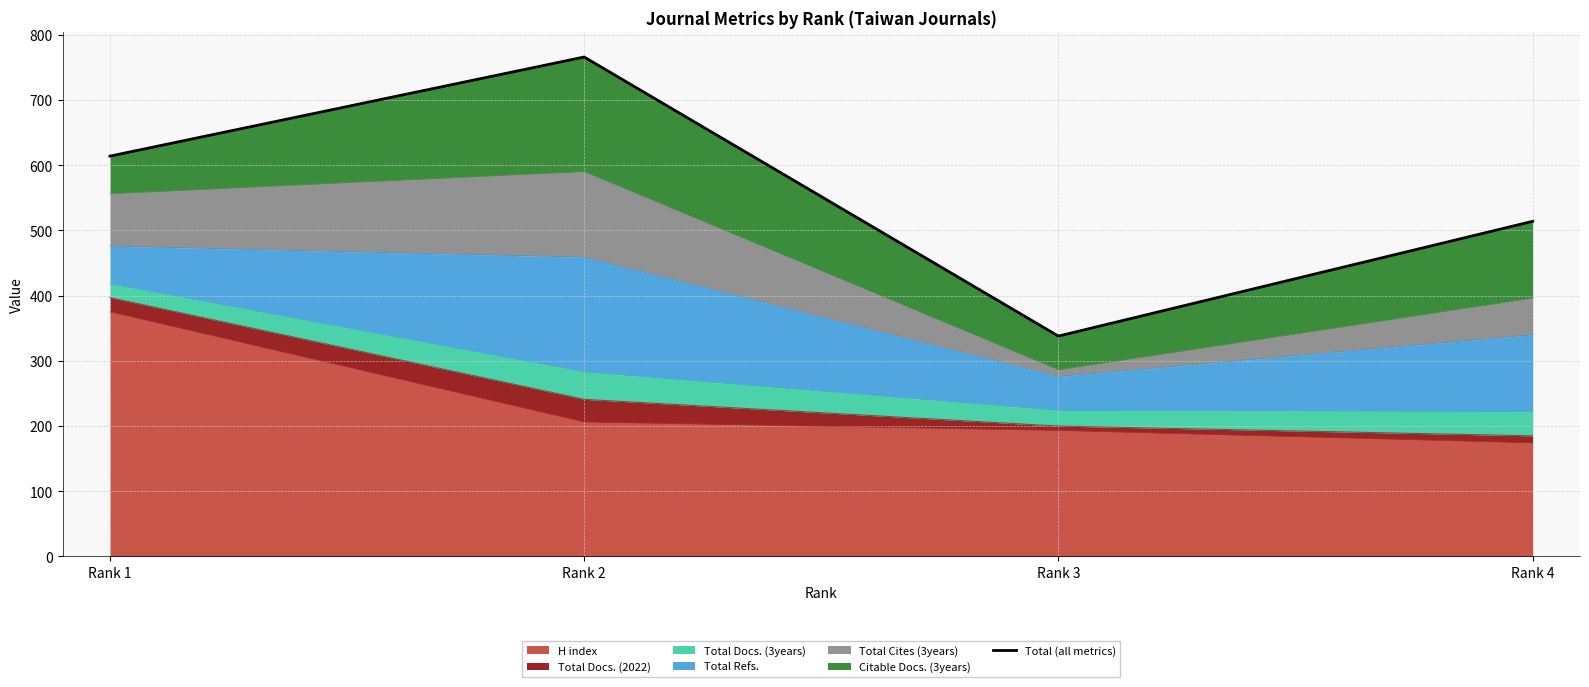

What is the maximum value shown in the chart?

766